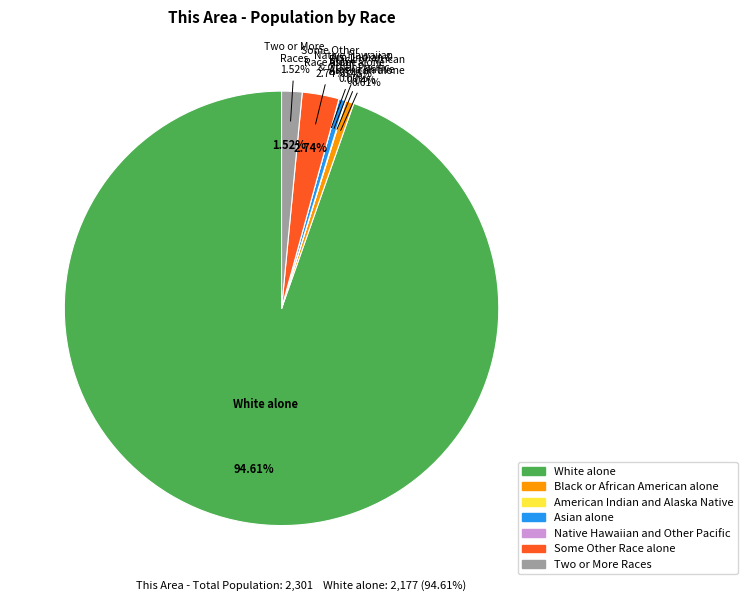

Is it true that Native Hawaiian and Other Pacific is 14% of the pie?

False